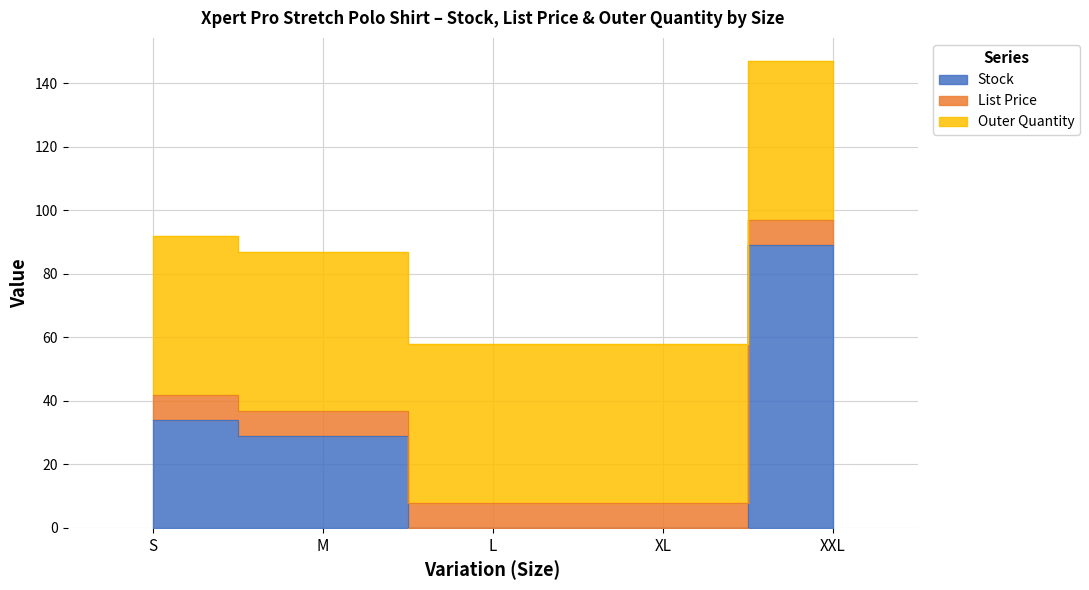

What are all the series names shown in the legend?

Stock, List Price, Outer Quantity